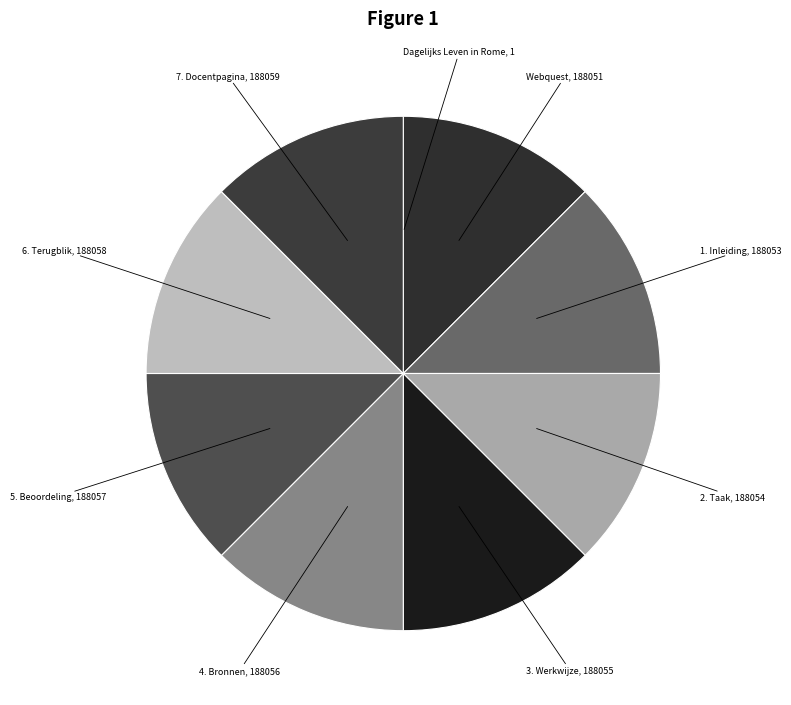

Is 2. Taak the majority of the pie?

No